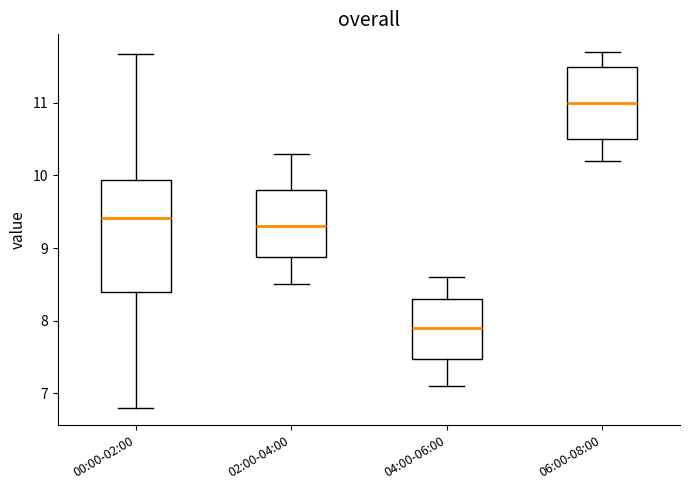

Reading left to right, transcribe this box plot: for each box, give where its median line is, the range the box spans, and where its two whiskers end, as read against the y-axis. The values are not printed on the chart, so give them approximately, as read against the axis.

00:00-02:00: median 9.4, box 8.4 to 9.9, whiskers 6.8 to 11.7
02:00-04:00: median 9.3, box 8.9 to 9.8, whiskers 8.5 to 10.3
04:00-06:00: median 7.9, box 7.5 to 8.3, whiskers 7.1 to 8.6
06:00-08:00: median 11.0, box 10.5 to 11.5, whiskers 10.2 to 11.7